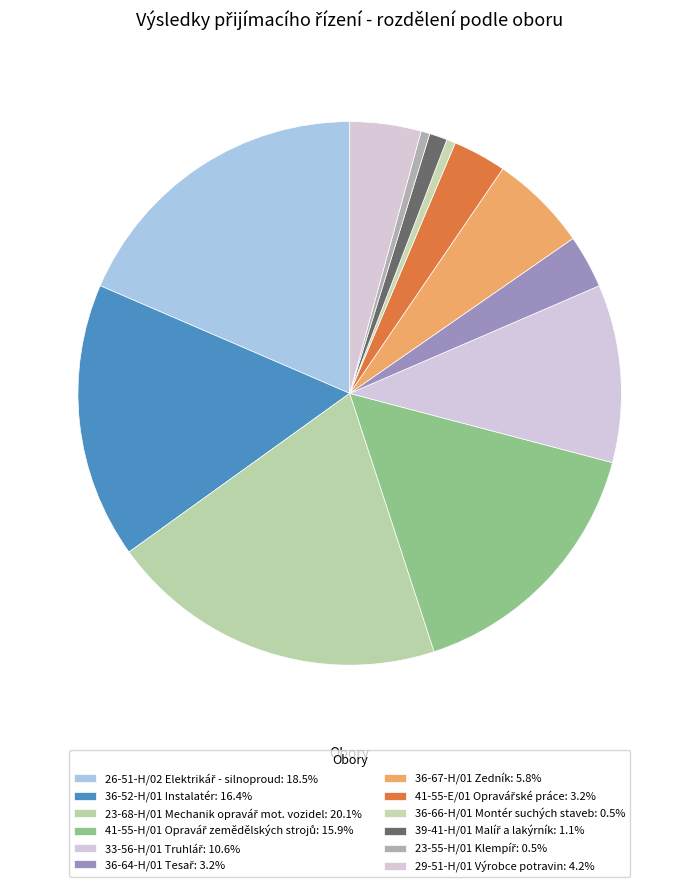

How many segments does this pie chart have?

12